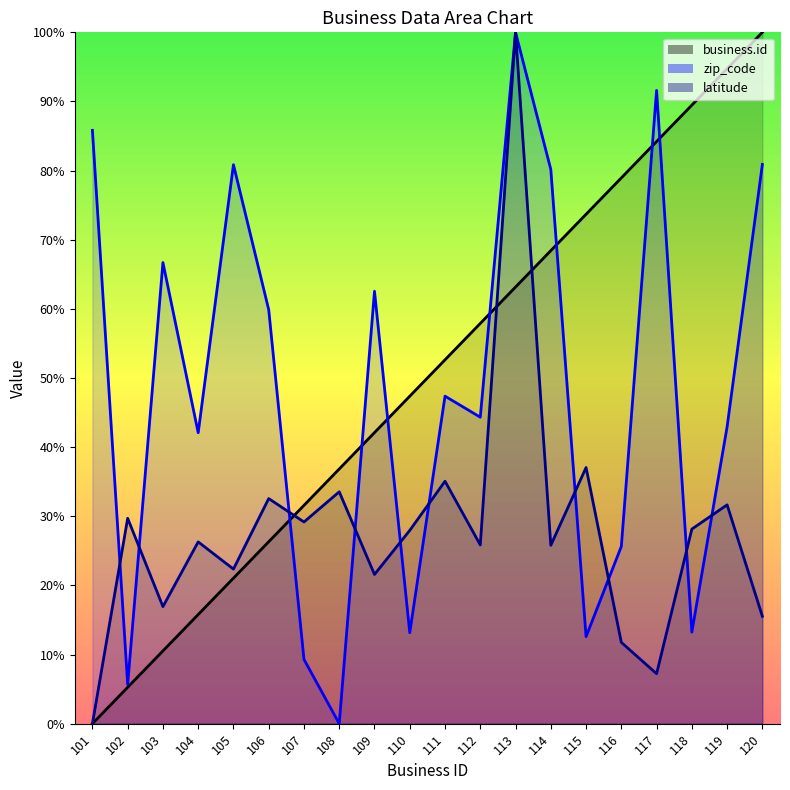

What is the difference between the second highest and second lowest values in the zip_code series?

85.9